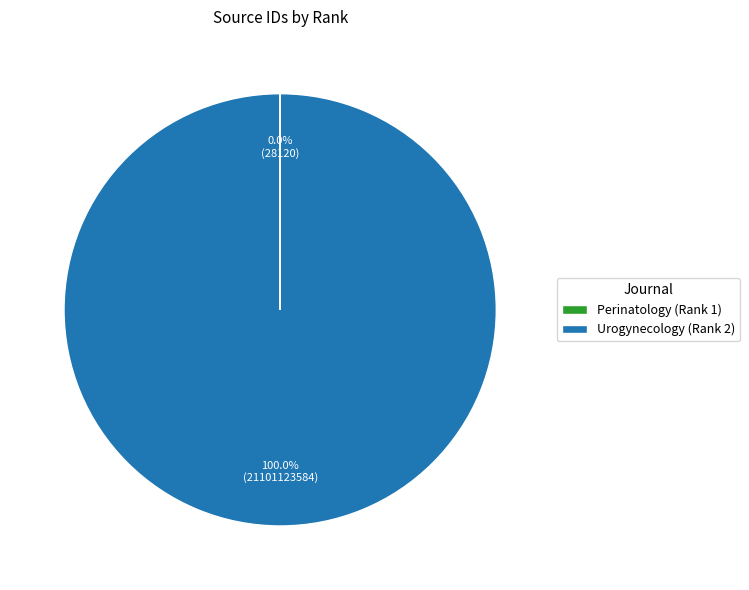

Which category accounts for the majority?

Urogynecology (Rank 2)